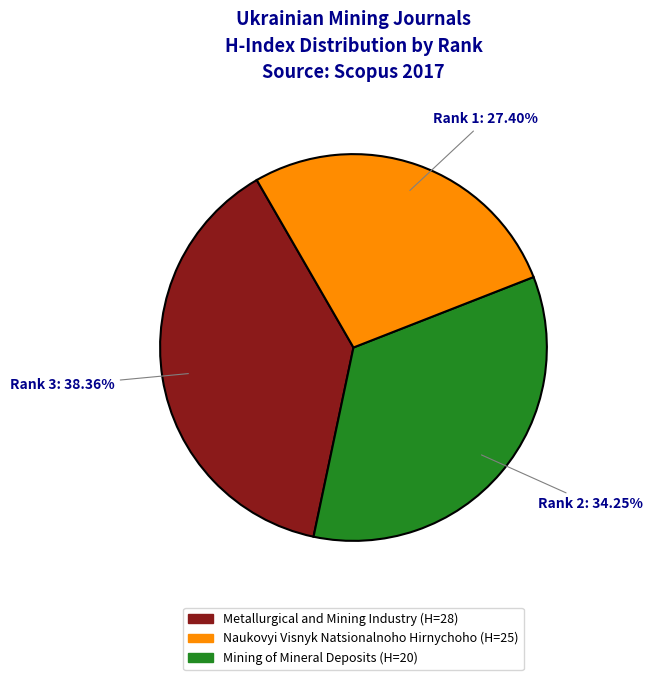

Does Mining of Mineral Deposits represent more than half of the total?

No